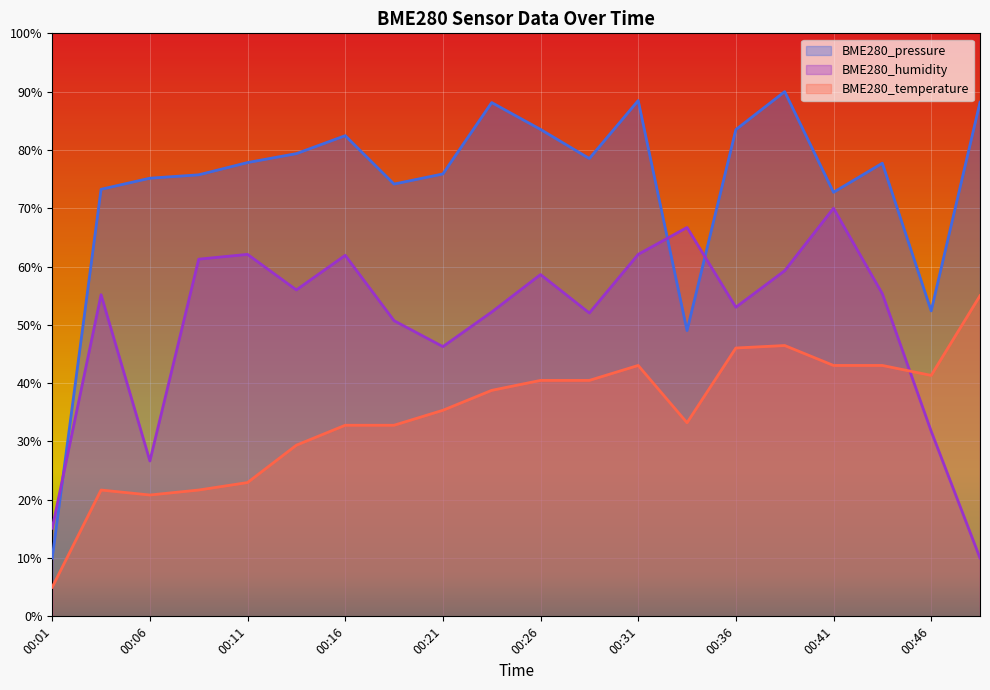

Between 00:01 and 00:29, which series saw the biggest shift?

BME280_pressure